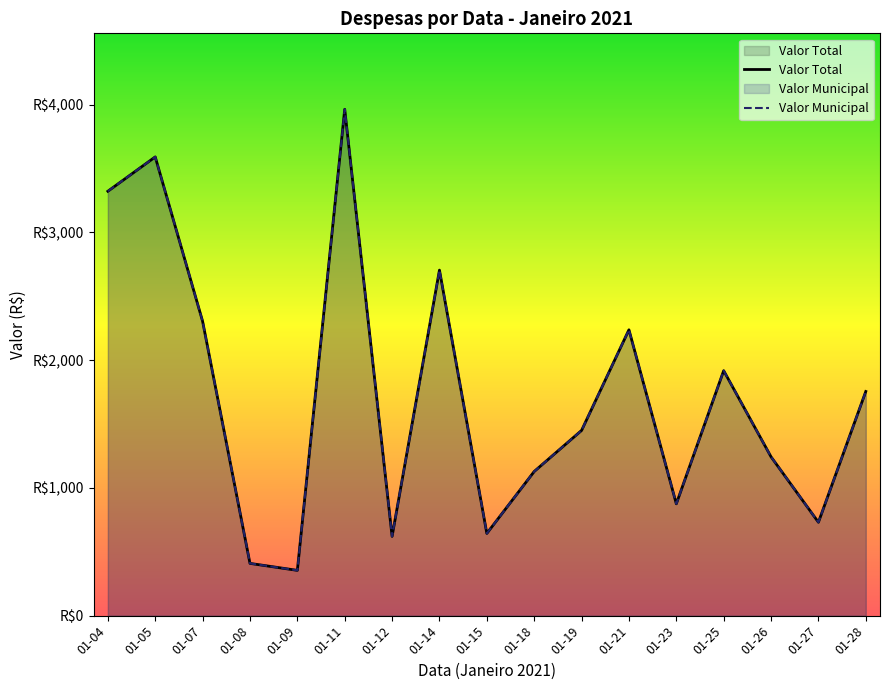

At 01-19, list the series in order from largest to smallest.

Valor Total, Valor Municipal